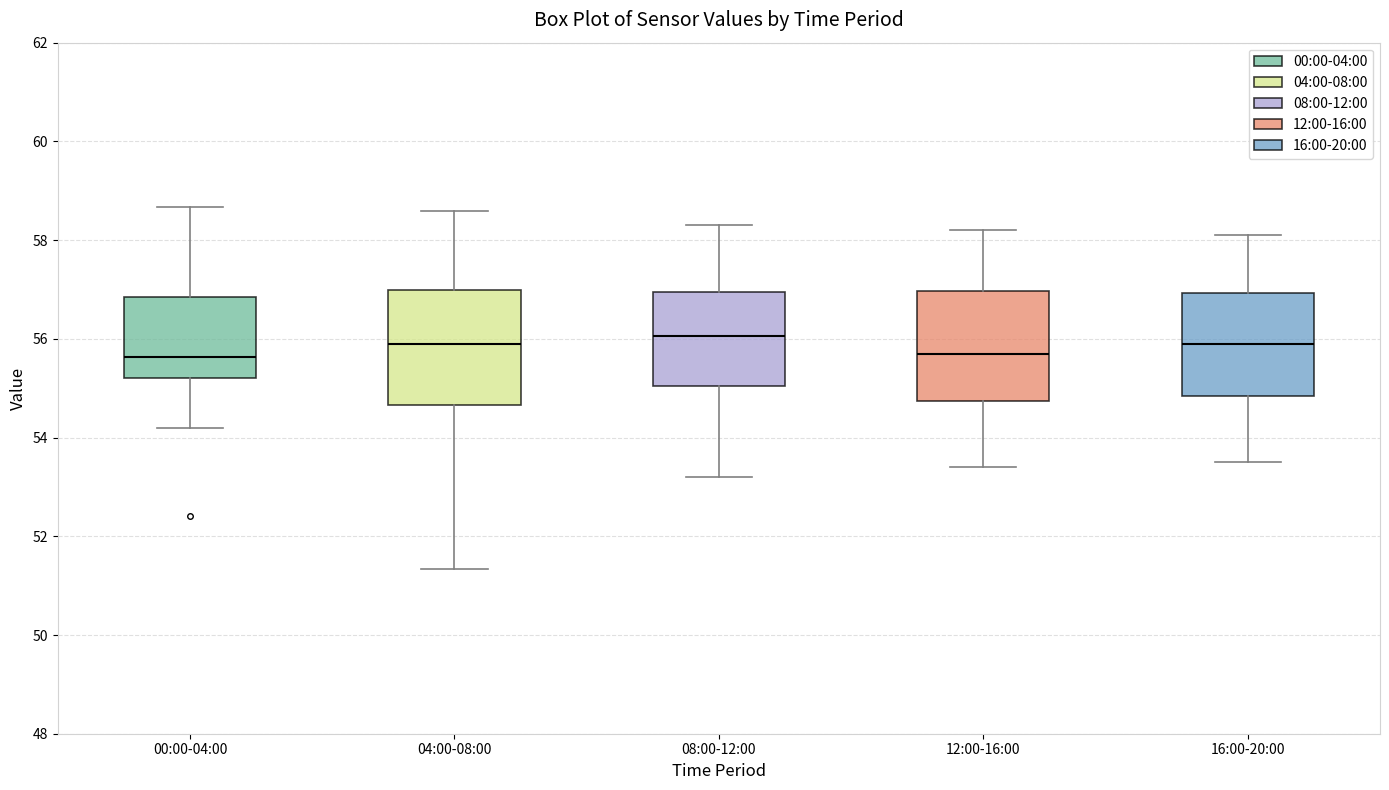

Reading left to right, transcribe this box plot: for each box, give where its median line is, the range the box spans, and where its two whiskers end, as read against the y-axis. The values are not printed on the chart, so give them approximately, as read against the axis.

00:00-04:00: median 55.6, box 55.2 to 56.8, whiskers 54.2 to 58.6
04:00-08:00: median 55.8, box 54.6 to 57.0, whiskers 51.4 to 58.6
08:00-12:00: median 56.0, box 55.0 to 57.0, whiskers 53.2 to 58.4
12:00-16:00: median 55.8, box 54.8 to 57.0, whiskers 53.4 to 58.2
16:00-20:00: median 56.0, box 54.8 to 57.0, whiskers 53.6 to 58.2